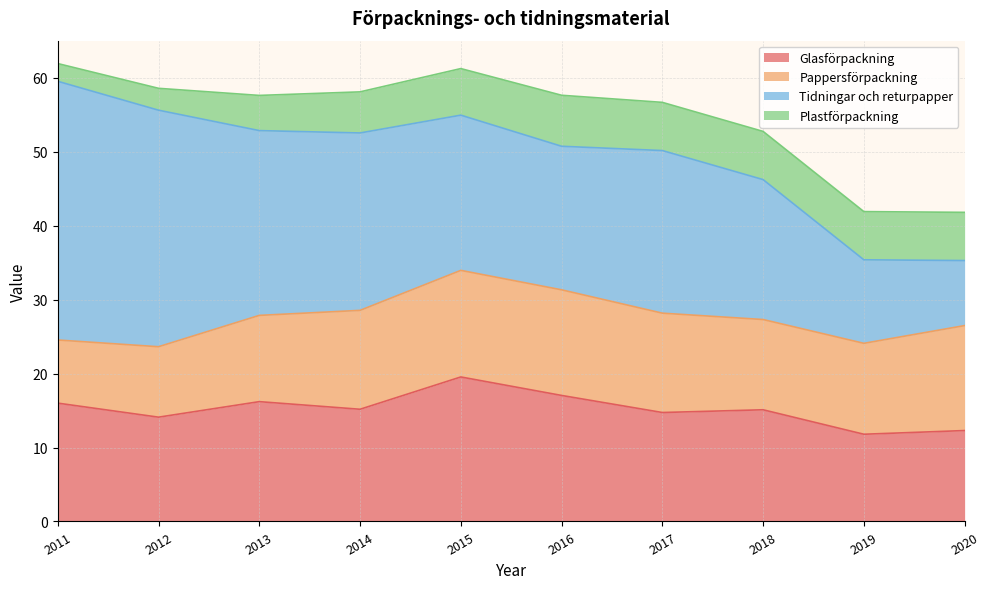

Rank the series by their average value, from lowest to highest.

Plastförpackning, Pappersförpackning, Glasförpackning, Tidningar och returpapper